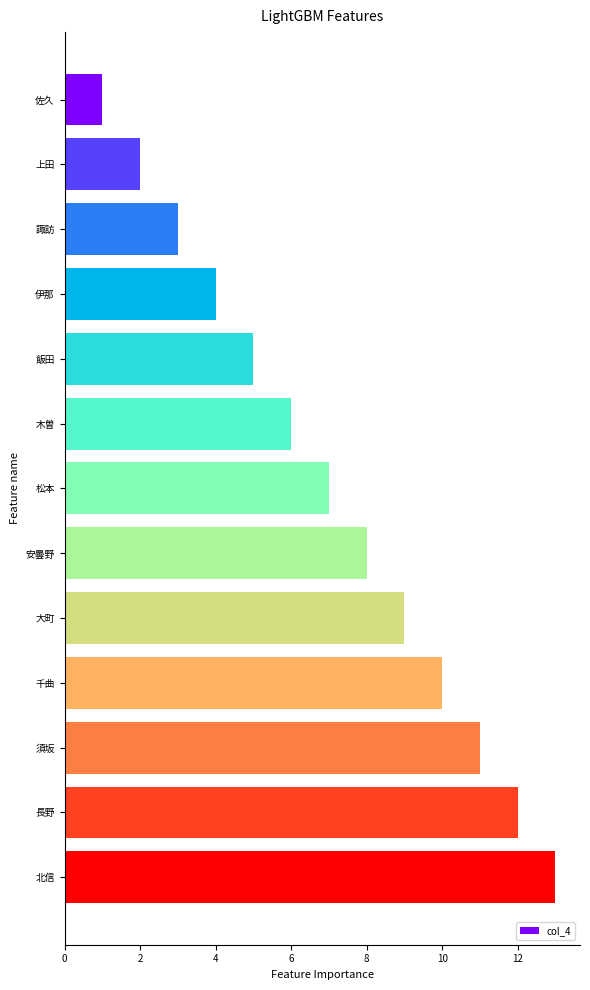

How many data points does each series have?

13